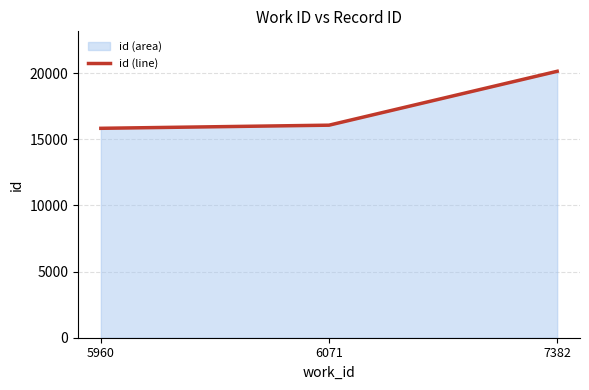

What is the sum of all values?

52050